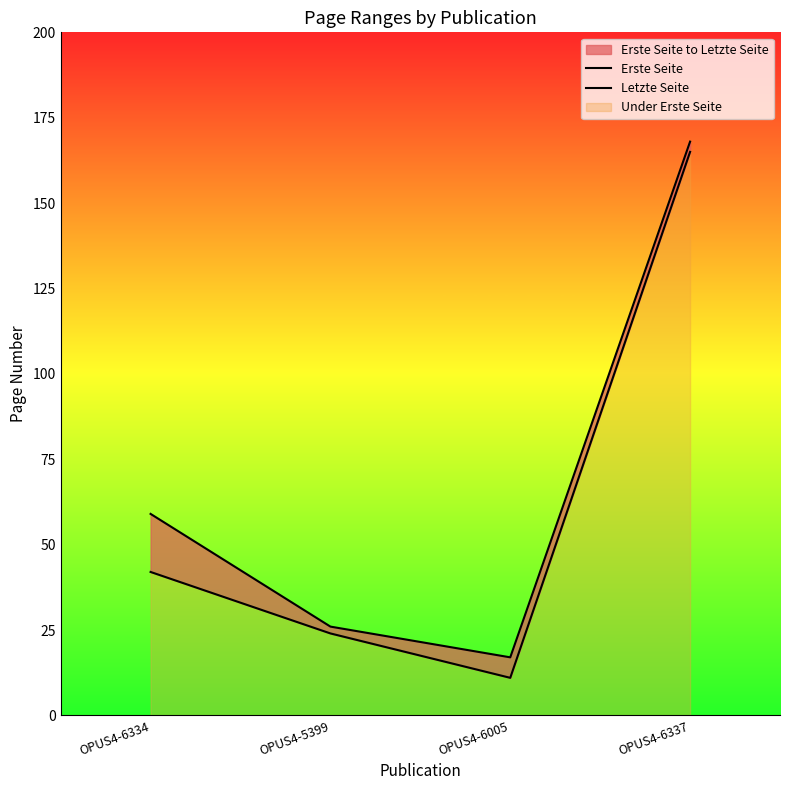

Is the value of Erste Seite at OPUS4-5399 greater than the value of Letzte Seite at OPUS4-5399?

No